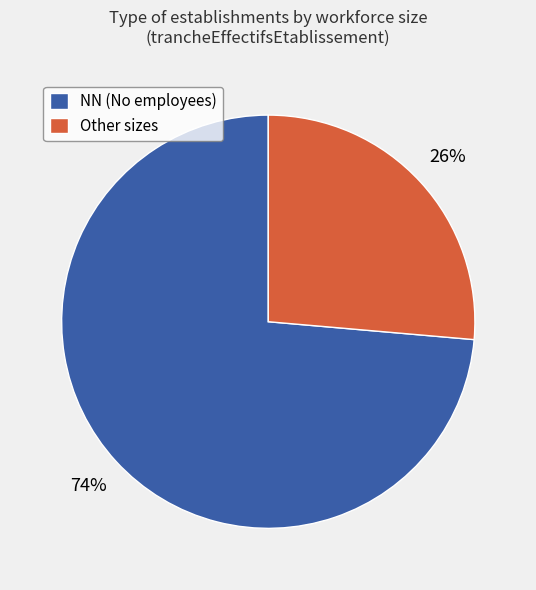

Count the number of slices in the pie.

2